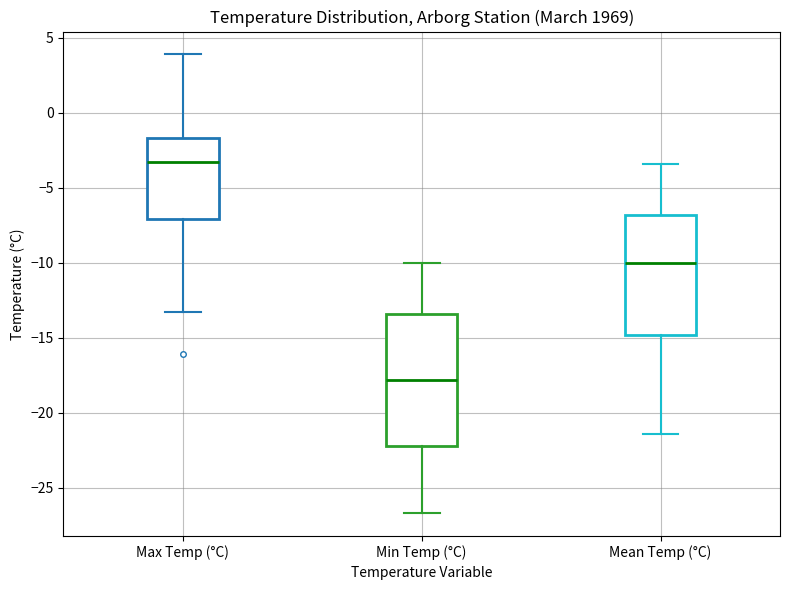

Which box has the lowest median line?

Min Temp (°C)